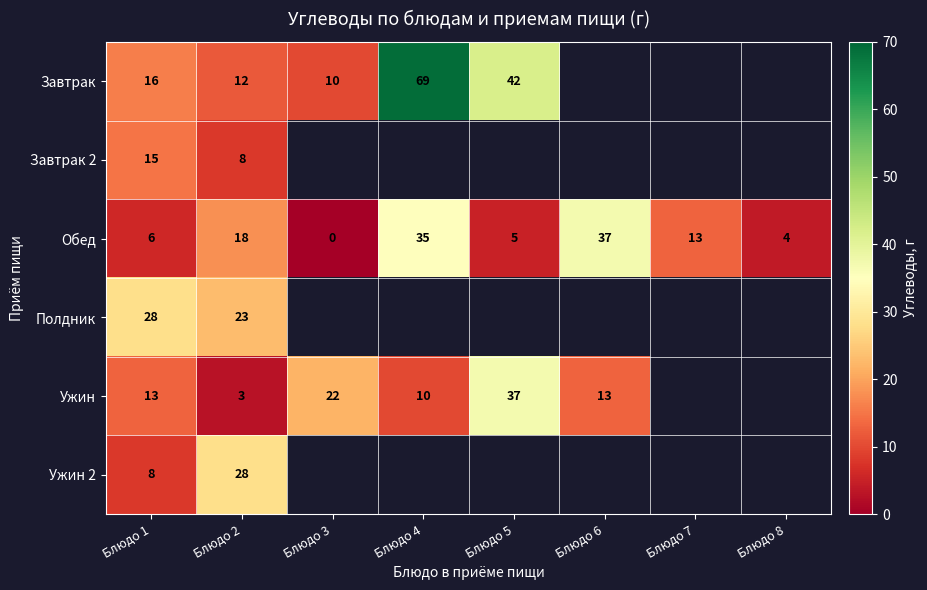

At how many categories does at least one series exceed 59?

1